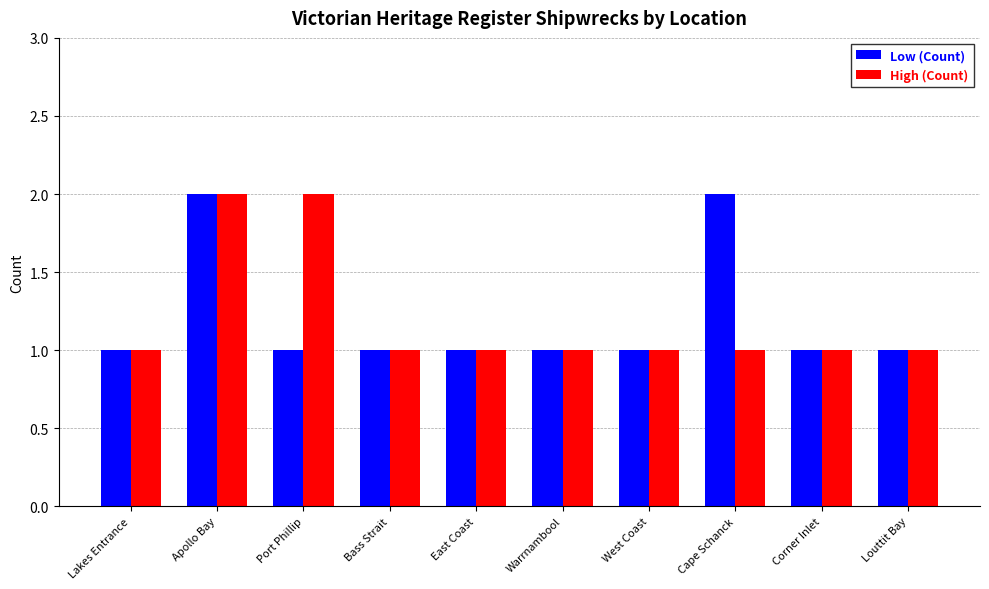

What is the total value across all series at Port Phillip?

3